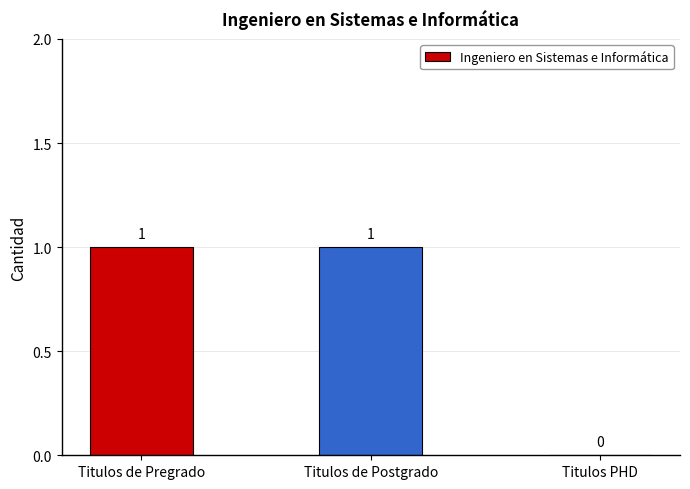

Where is the data nearest to the value 0?

Titulos PHD